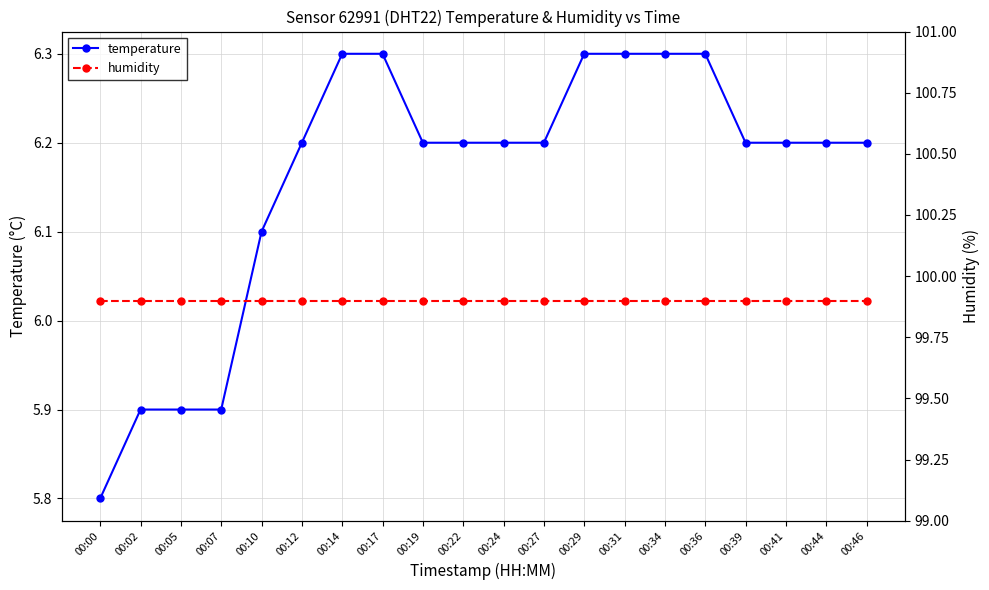

What is the total value across all series at 00:24?

106.1